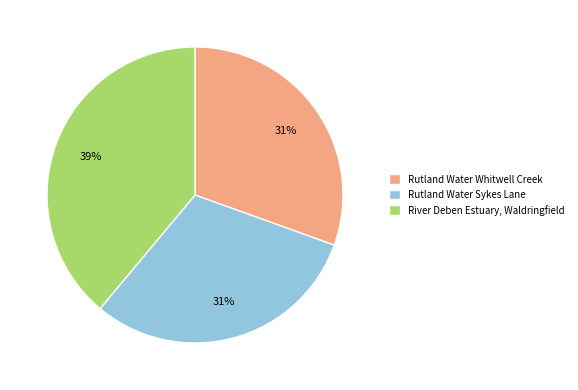

To the nearest percent, what portion does River Deben Estuary, Waldringfield represent?

39%